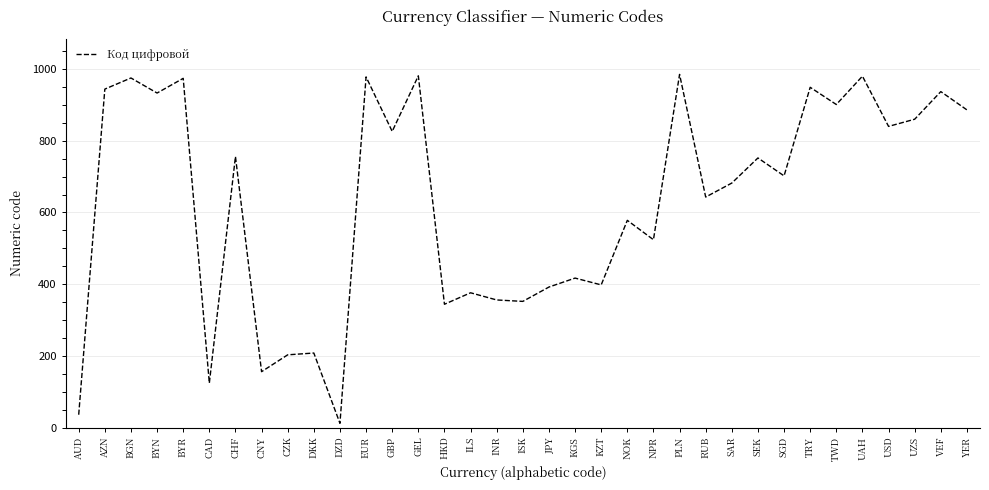

What is the change in value from RUB to TWD?

+258